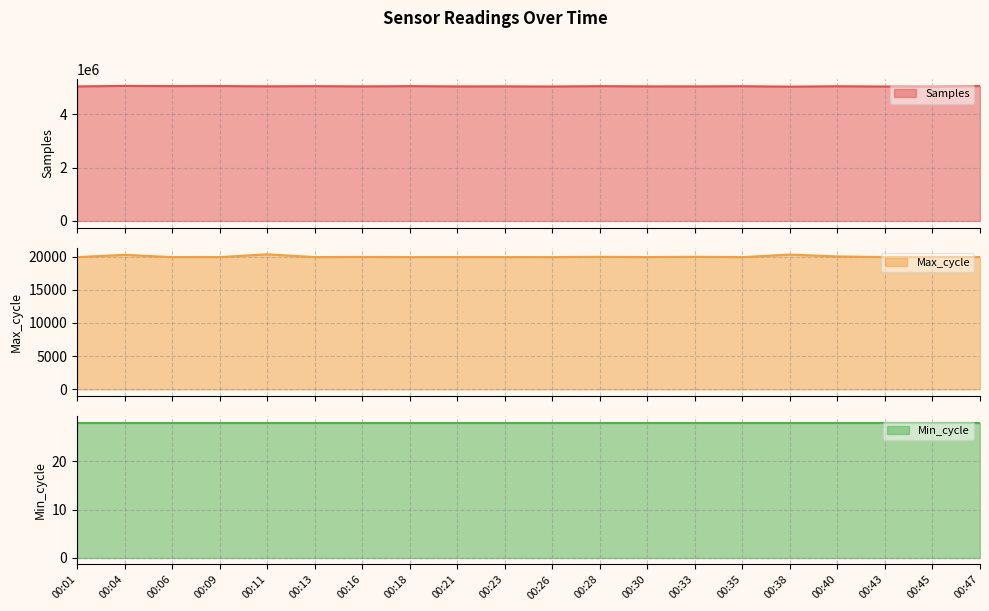

What is the average value of the Samples series?

5053502